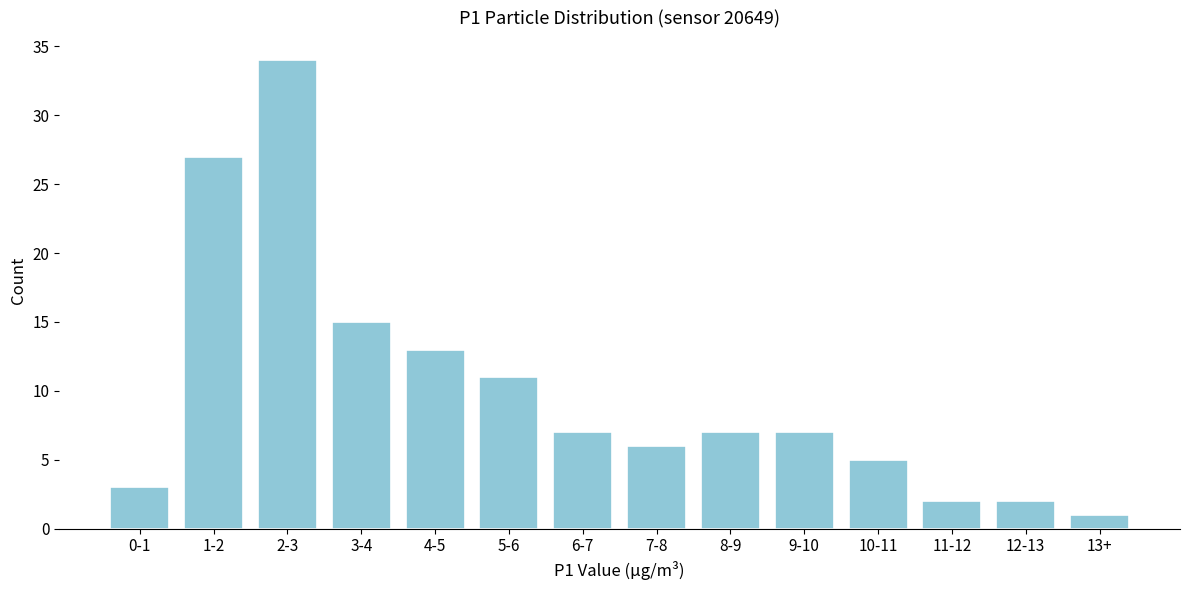

Reading left to right, list all the values displayed in this chart.

0-1=3	1-2=27	2-3=34	3-4=15	4-5=13	5-6=11	6-7=7	7-8=6	8-9=7	9-10=7	10-11=5	11-12=2	12-13=2	13+=1